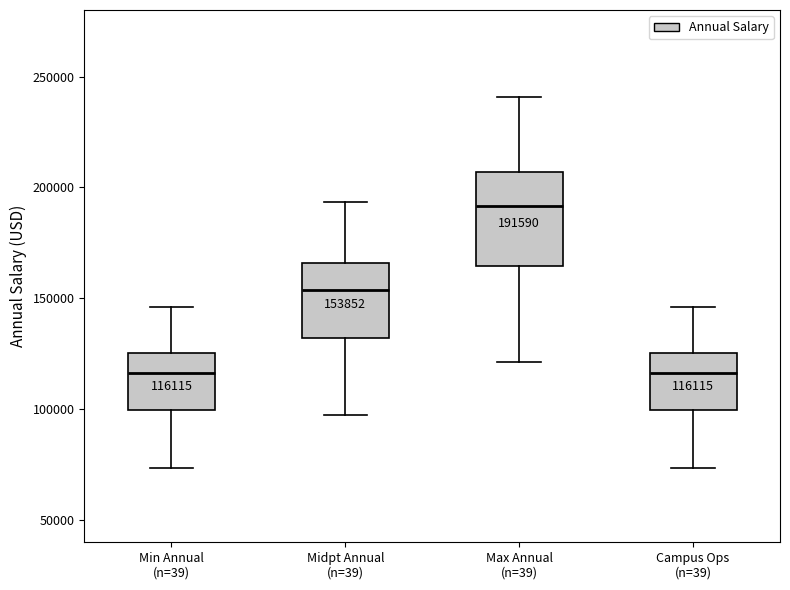

Comparing the boxes themselves (not the whiskers), which one is the tallest?

Max Annual (n=39)